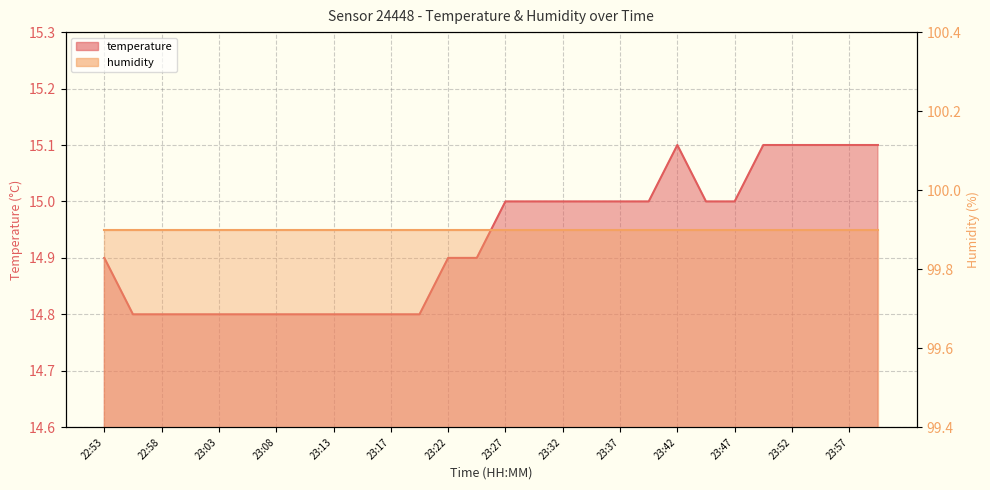

What is the ratio of the value at 23:22 to the value at 23:49?

1.0